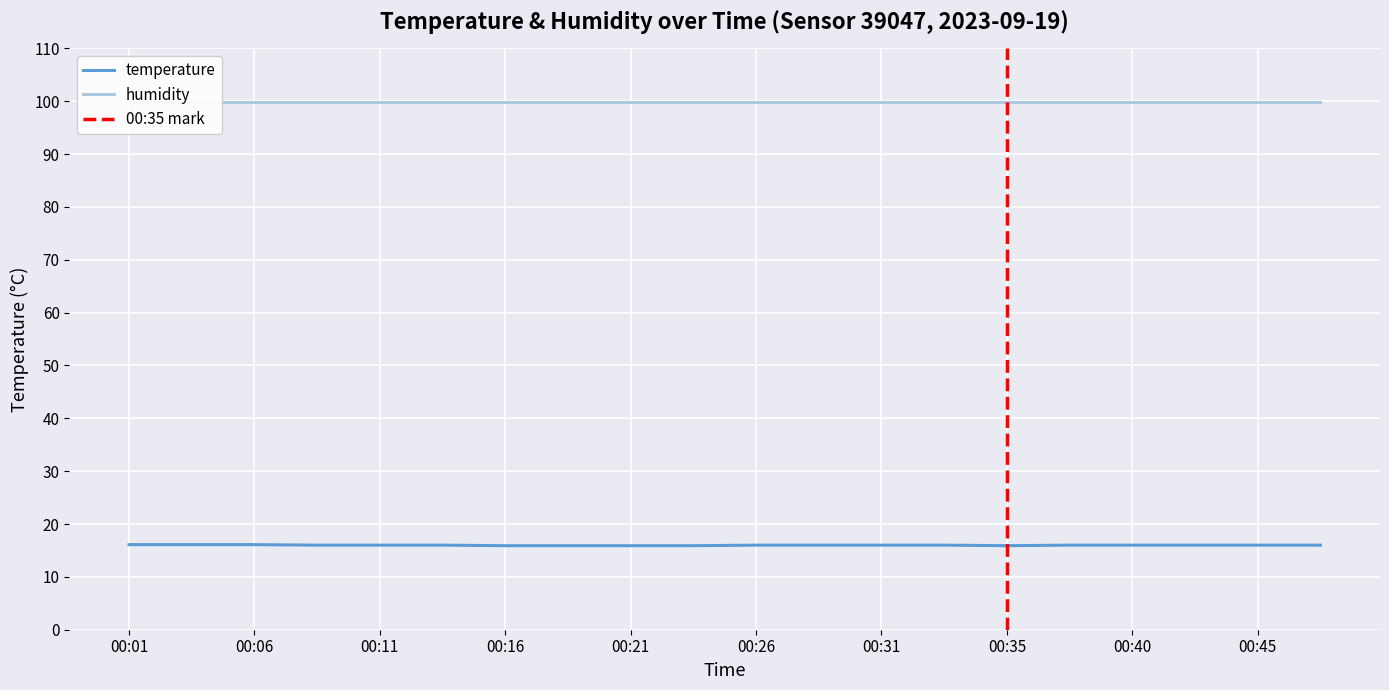

Is it true that temperature equals 9.1 at 00:06?

False